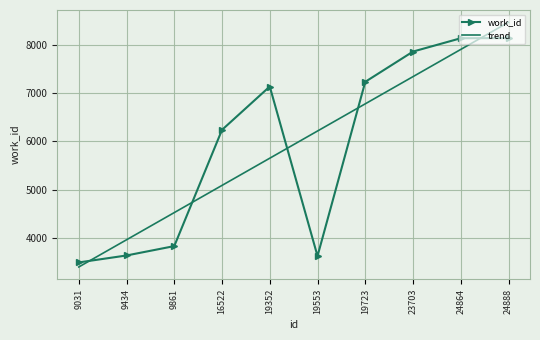

Where is work_id nearest to the value 5812?

16522